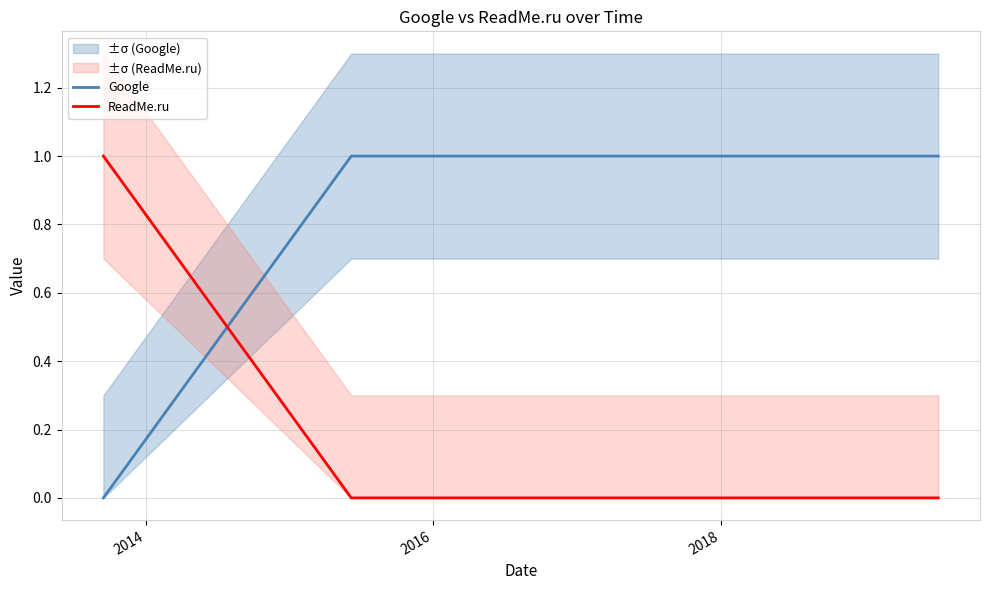

Which series has the largest total across all categories?

Google